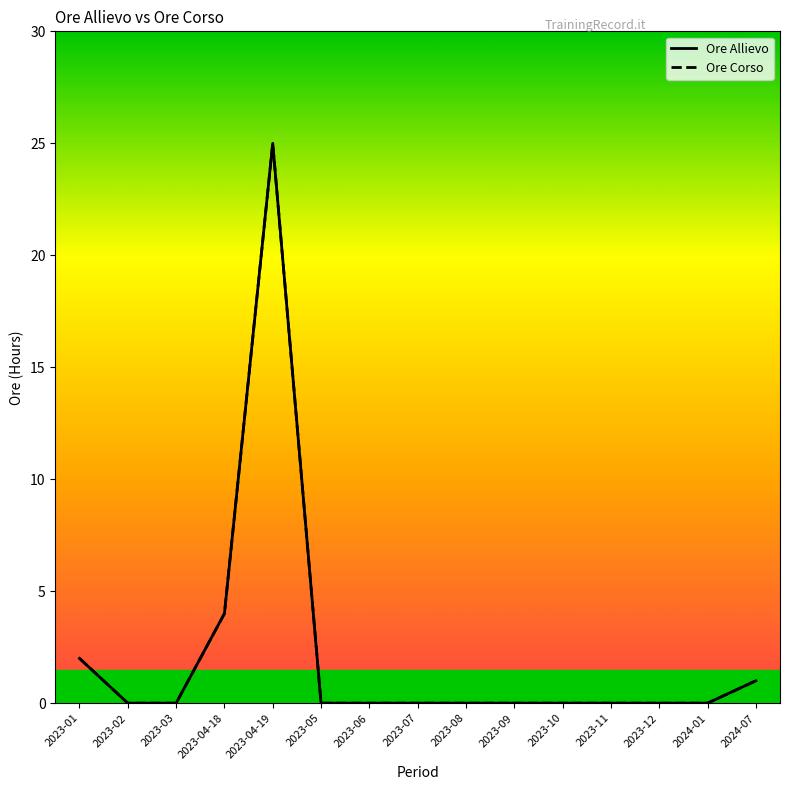

At which label does Ore Allievo reach its minimum?

2023-02